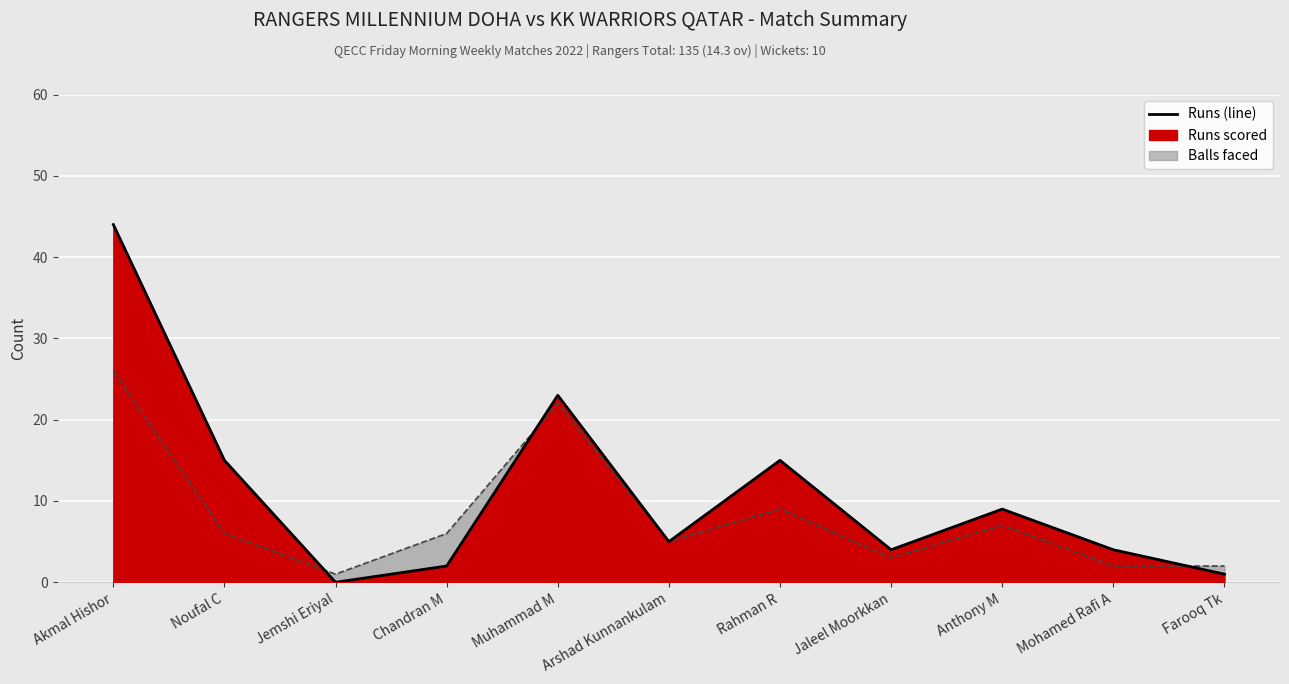

Which category has the highest value across all series?

Akmal Hishor